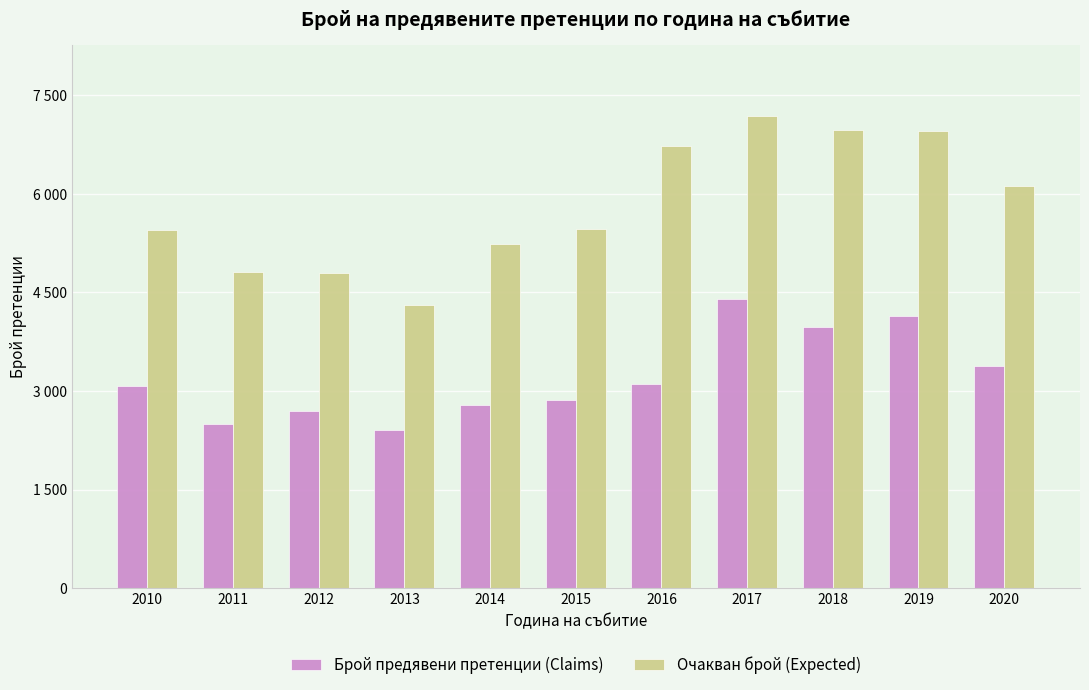

What are all the series names shown in the legend?

Брой предявени претенции (Claims), Очакван брой (Expected)